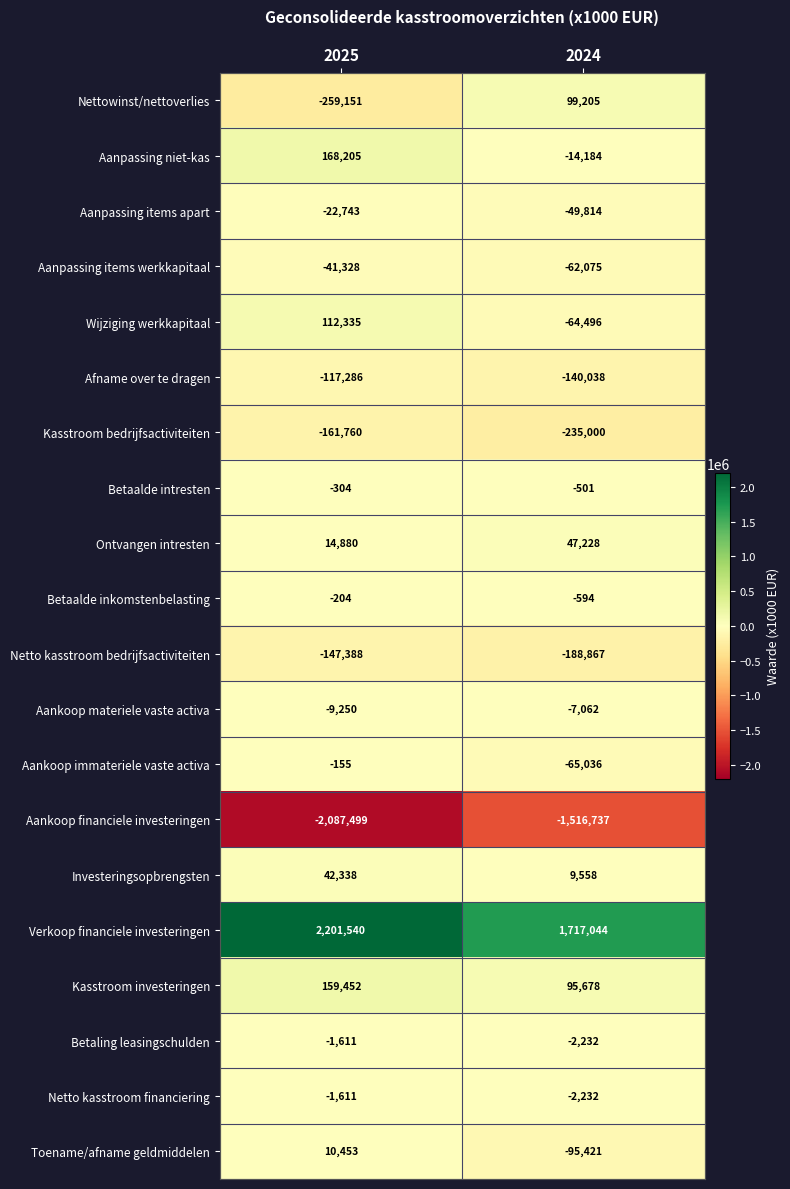

Which series has the largest range (max minus min)?

Aankoop financiele investeringen